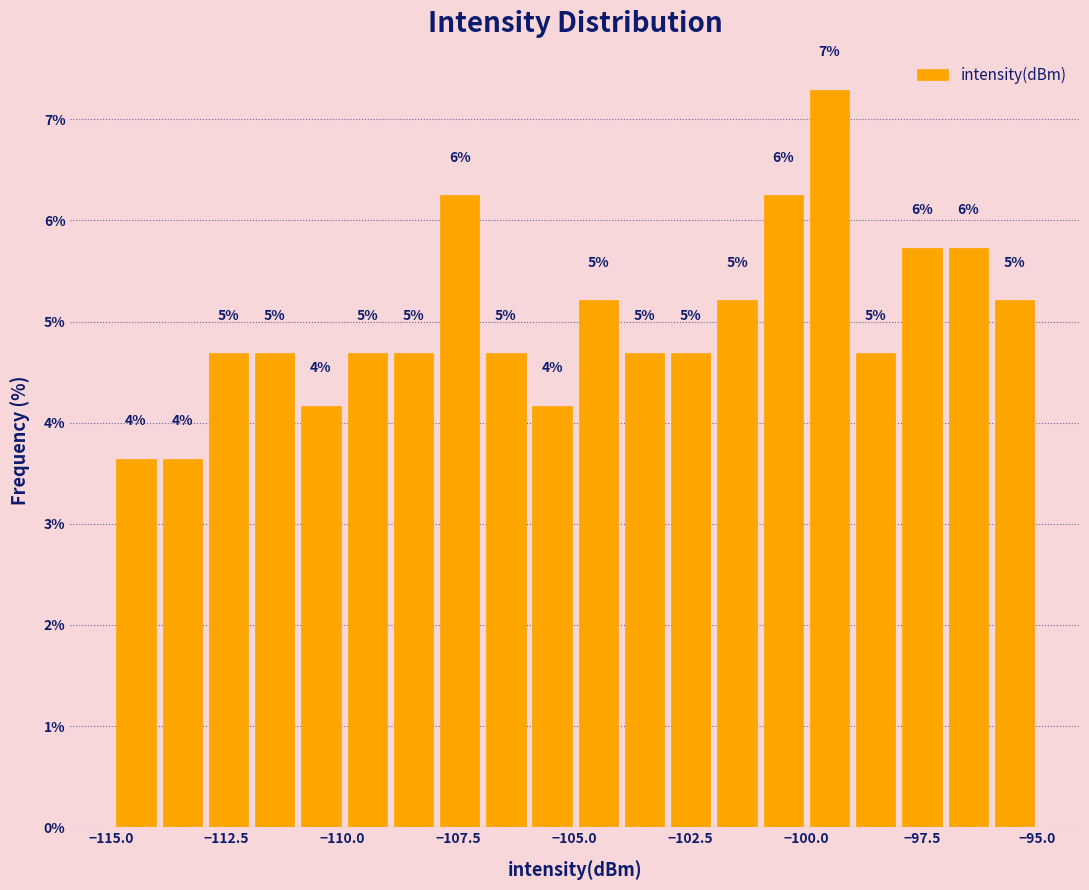

Around what value on the x-axis is the tallest bar? Give the approximate position of its centre, as read against the axis.

-99.5